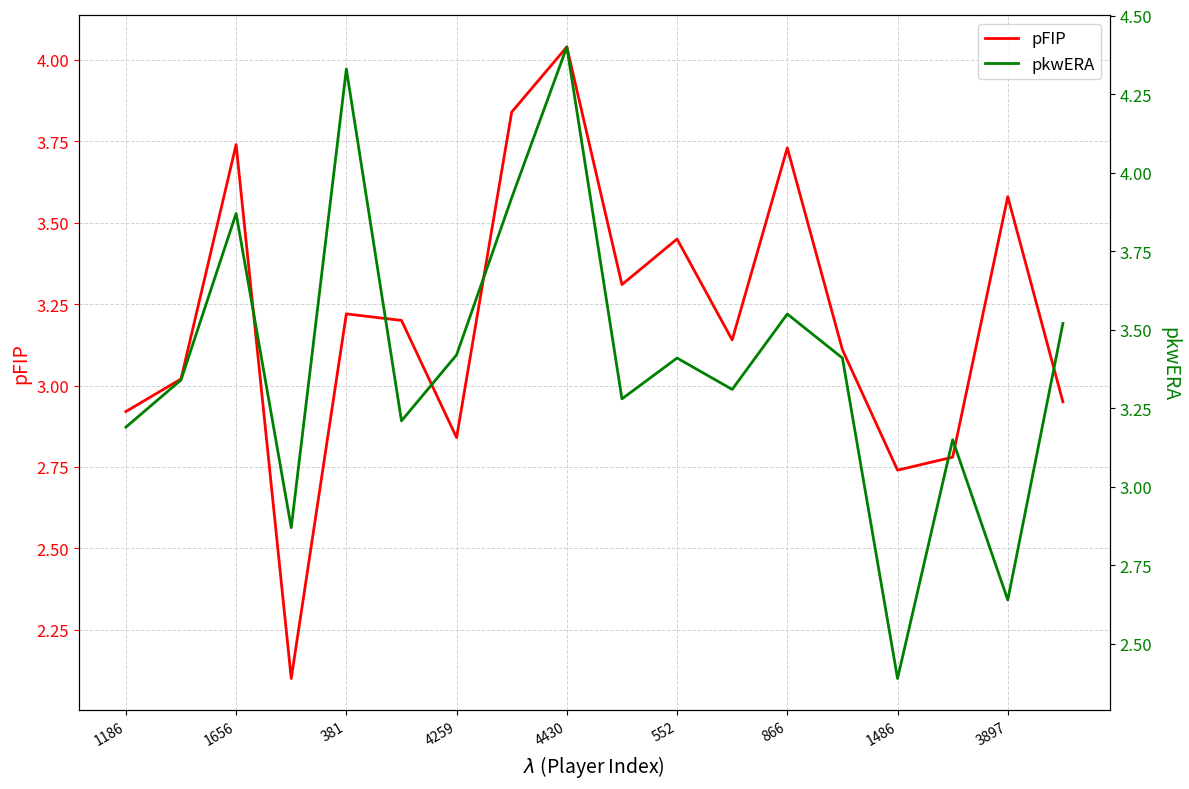

Does the chart have visible grid lines?

Yes